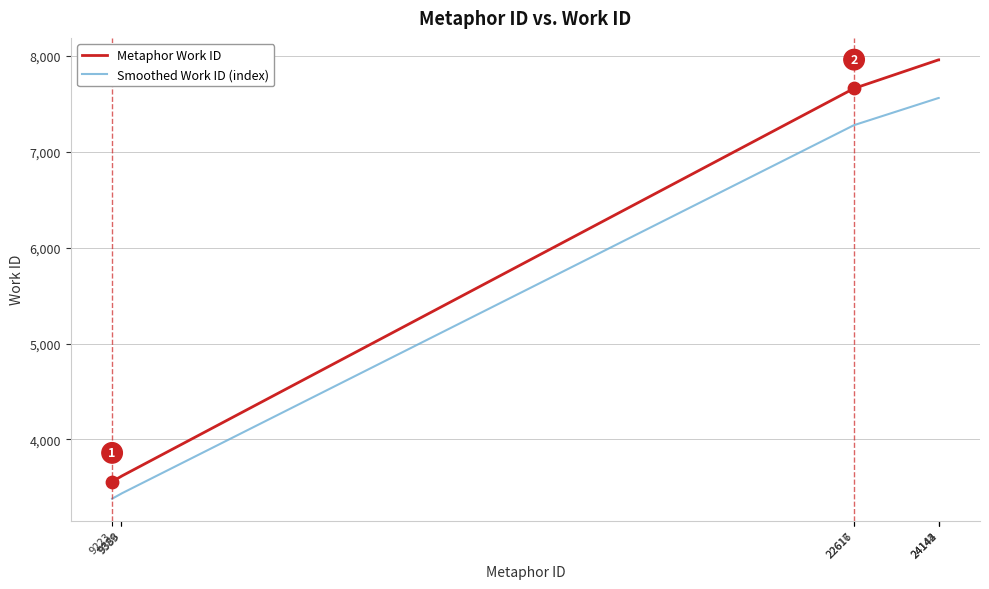

What are all the series names shown in the legend?

Metaphor Work ID, Smoothed Work ID (index)